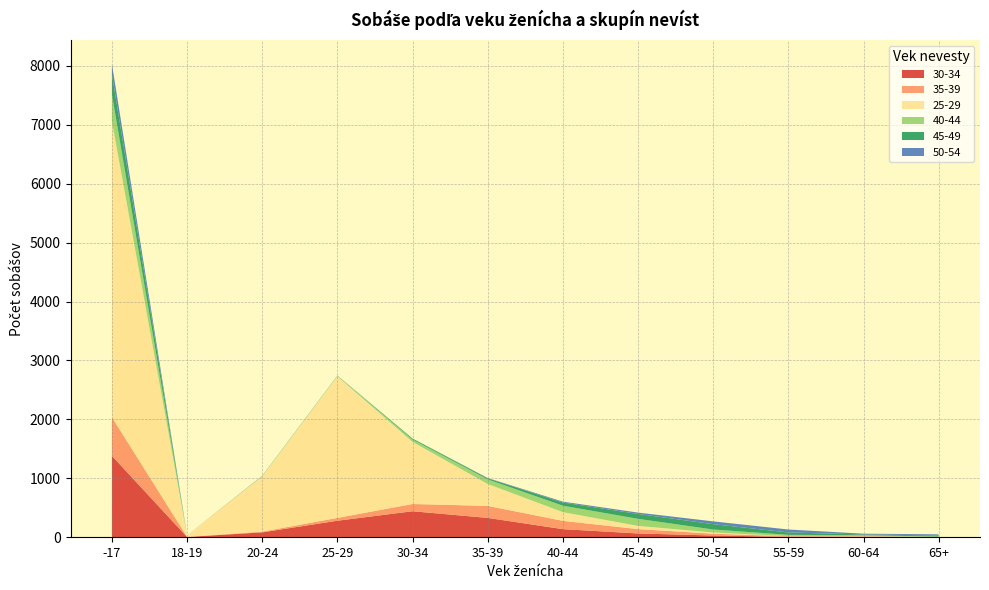

Reading left to right, what are all the values shown in this chart?

30-34: 1382	4	83	280	441	328	137	64	29	7	9	0
35-39: 656	3	12	48	123	204	141	74	31	11	7	2
25-29: 5023	27	939	2404	1054	372	148	54	21	0	4	0
40-44: 455	0	3	9	40	78	109	120	50	22	14	10
45-49: 340	0	4	2	16	18	54	83	91	41	13	18
50-54: 178	0	1	1	1	5	15	23	47	50	13	19